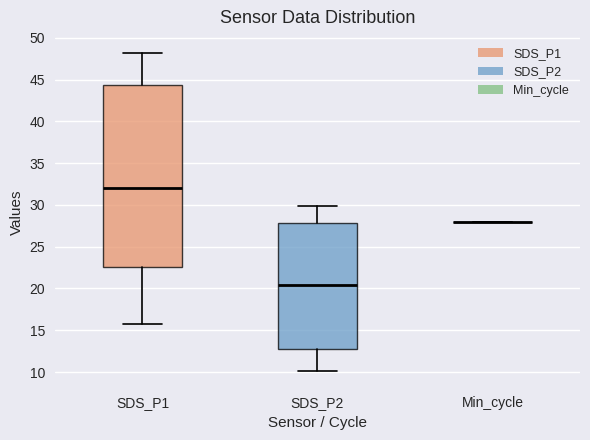

Reading left to right, read every box against the y-axis: the position of its median line, the range the box covers, and the ends of its whiskers. The values are not printed on the chart, so give them approximately, as read against the axis.

SDS_P1: median 32.0, box 22.5 to 44.5, whiskers 15.5 to 48.0
SDS_P2: median 20.5, box 13.0 to 28.0, whiskers 10.0 to 30.0
Min_cycle: box collapsed to a line at 28.0, whiskers 28.0 to 28.0